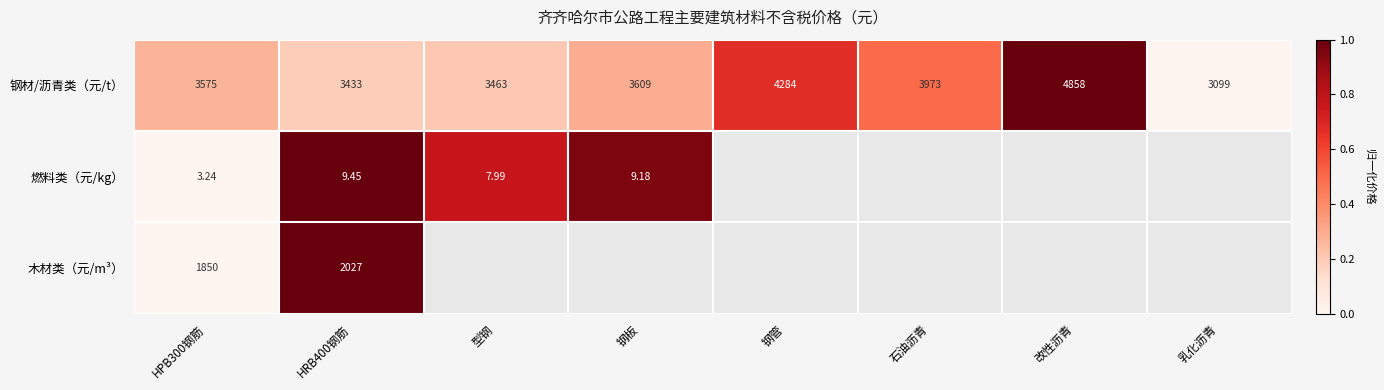

Which category has the highest value in the 钢材/沥青类（元/t） series?

改性沥青